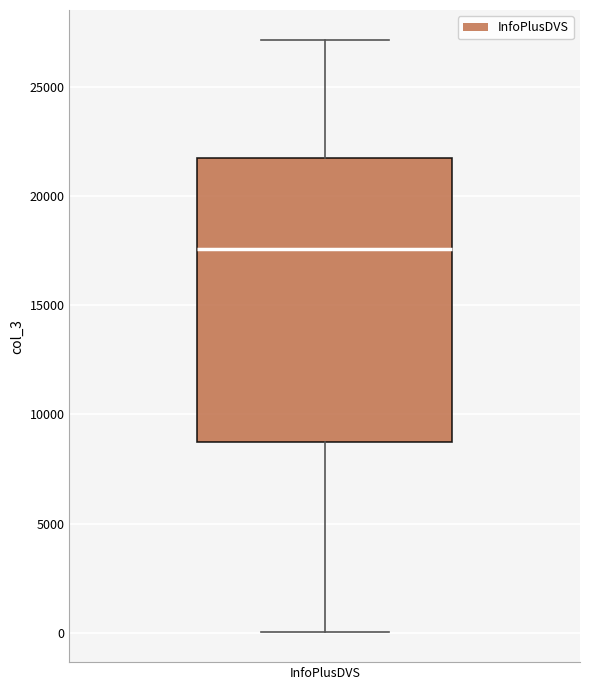

Where is the upper edge of the box for InfoPlusDVS on the y-axis? The values are not printed on the chart, so give them approximately, as read against the axis.

22000